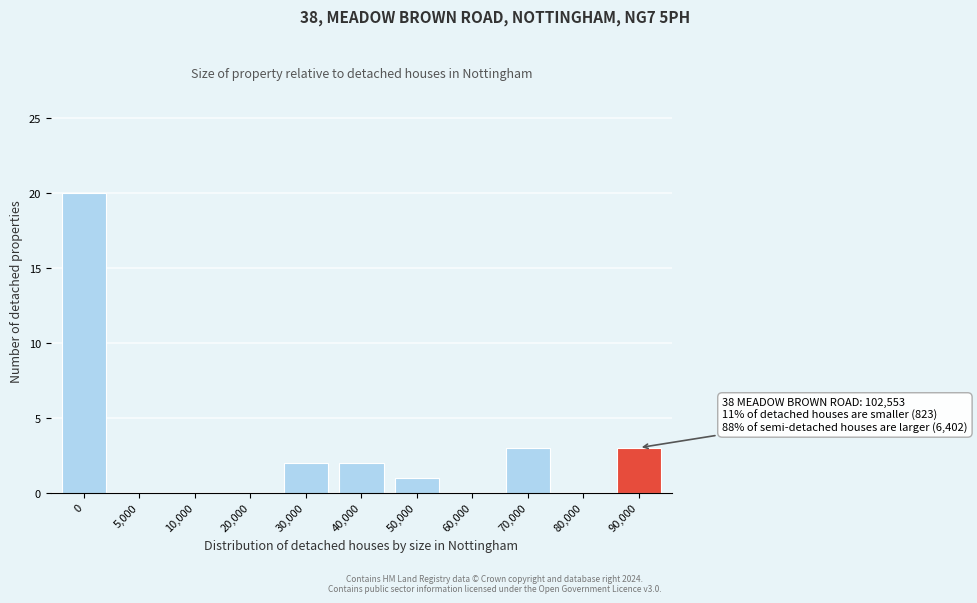

Reading left to right, transcribe all the data shown in this chart.

0=20	5,000=0	10,000=0	20,000=0	30,000=2	40,000=2	50,000=1	60,000=0	70,000=3	80,000=0	90,000=3